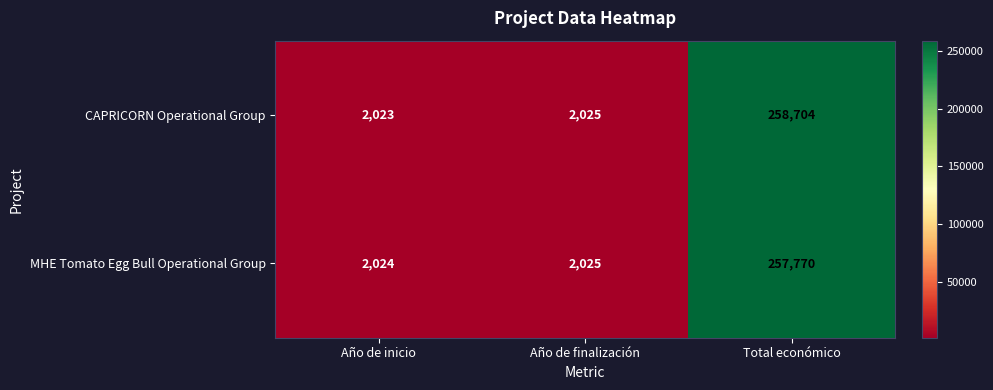

Rank the series at Año de inicio from highest to lowest value.

MHE Tomato Egg Bull Operational Group, CAPRICORN Operational Group